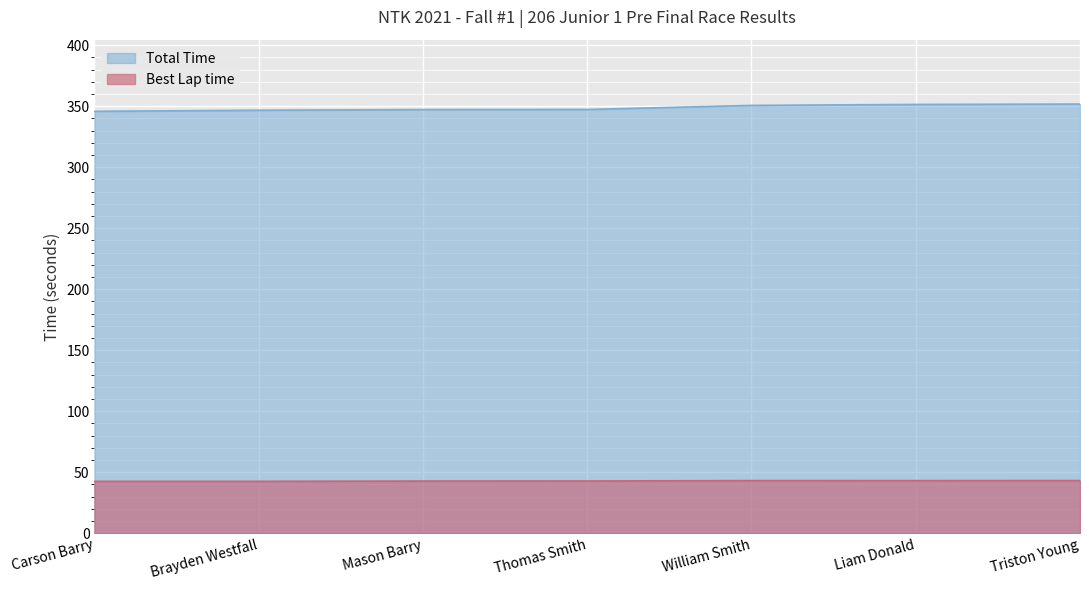

True or false: Total Time and Best Lap time intersect in this chart.

False